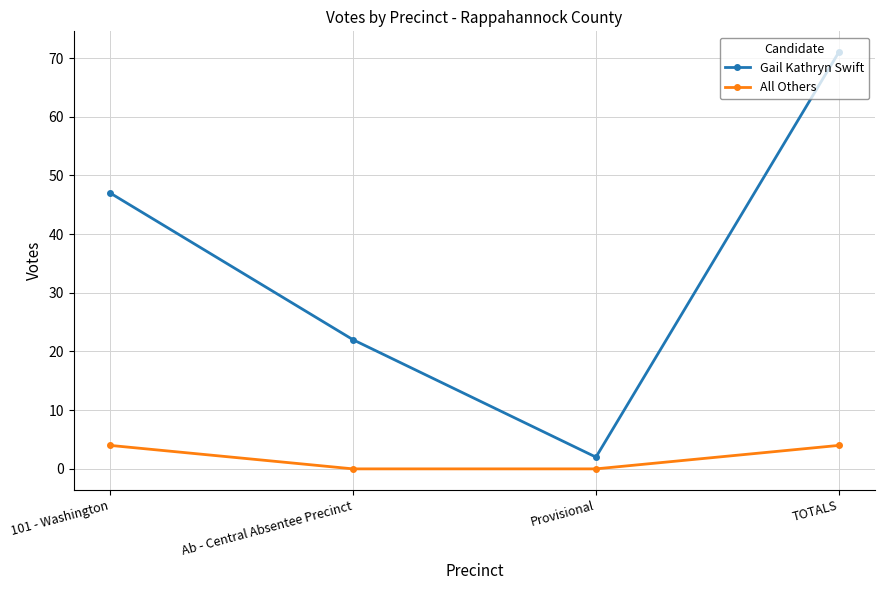

How many data points in Gail Kathryn Swift are less than 47?

2